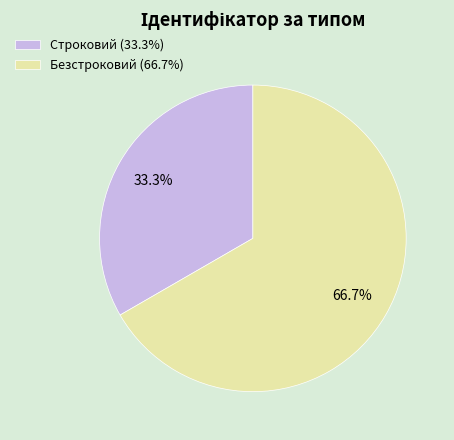

What percentage is NOT represented by Безстроковий?

33.3%